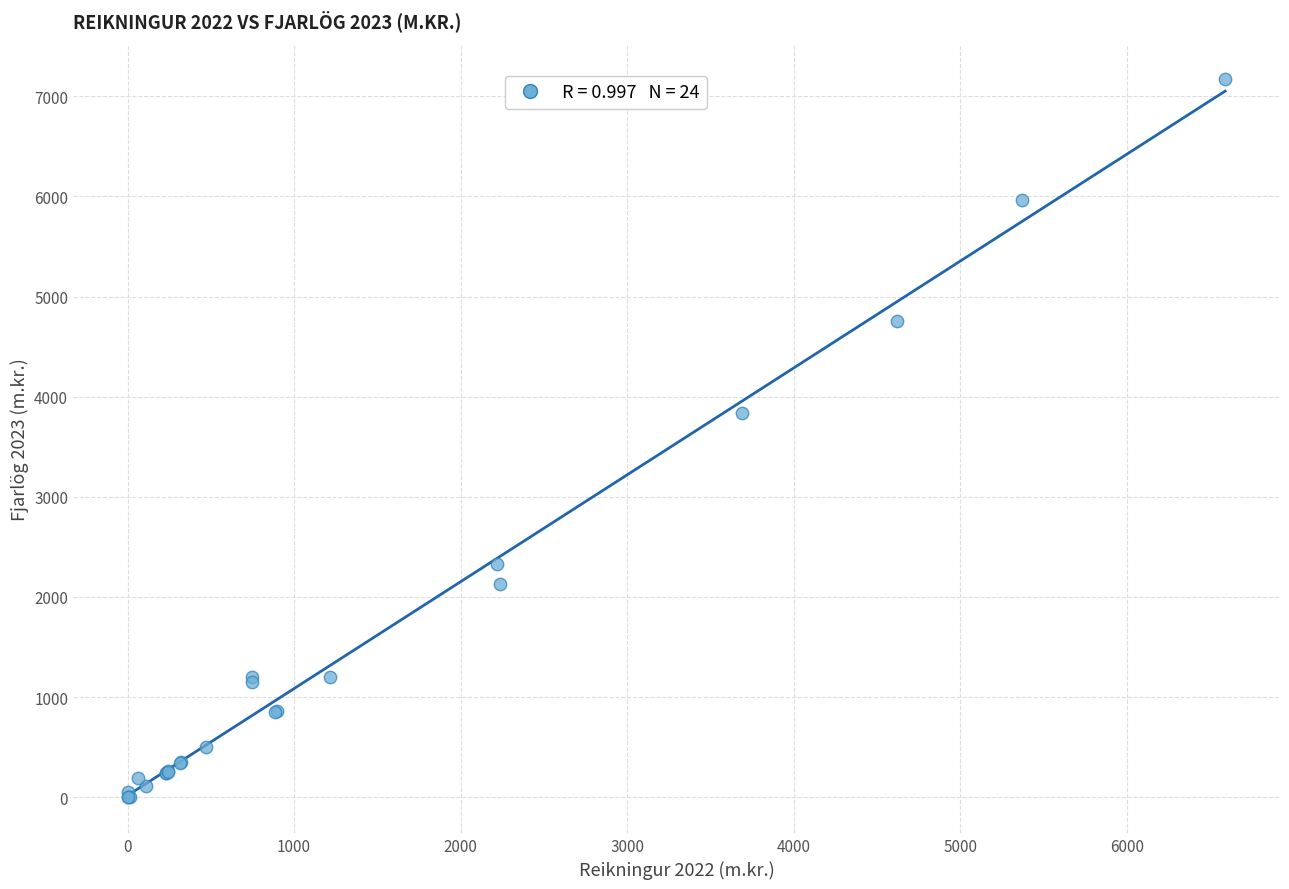

What Y value in the scatter plot is closest to 3585?

3839.1